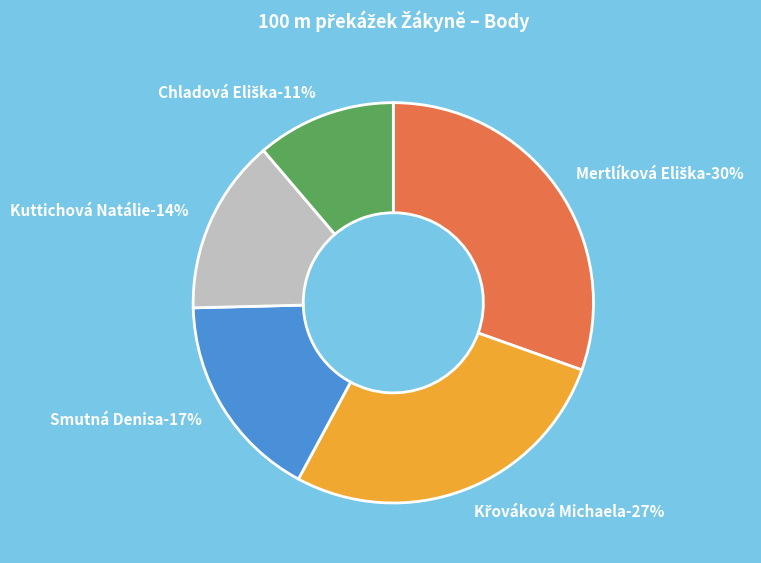

Count the number of slices in the pie.

5